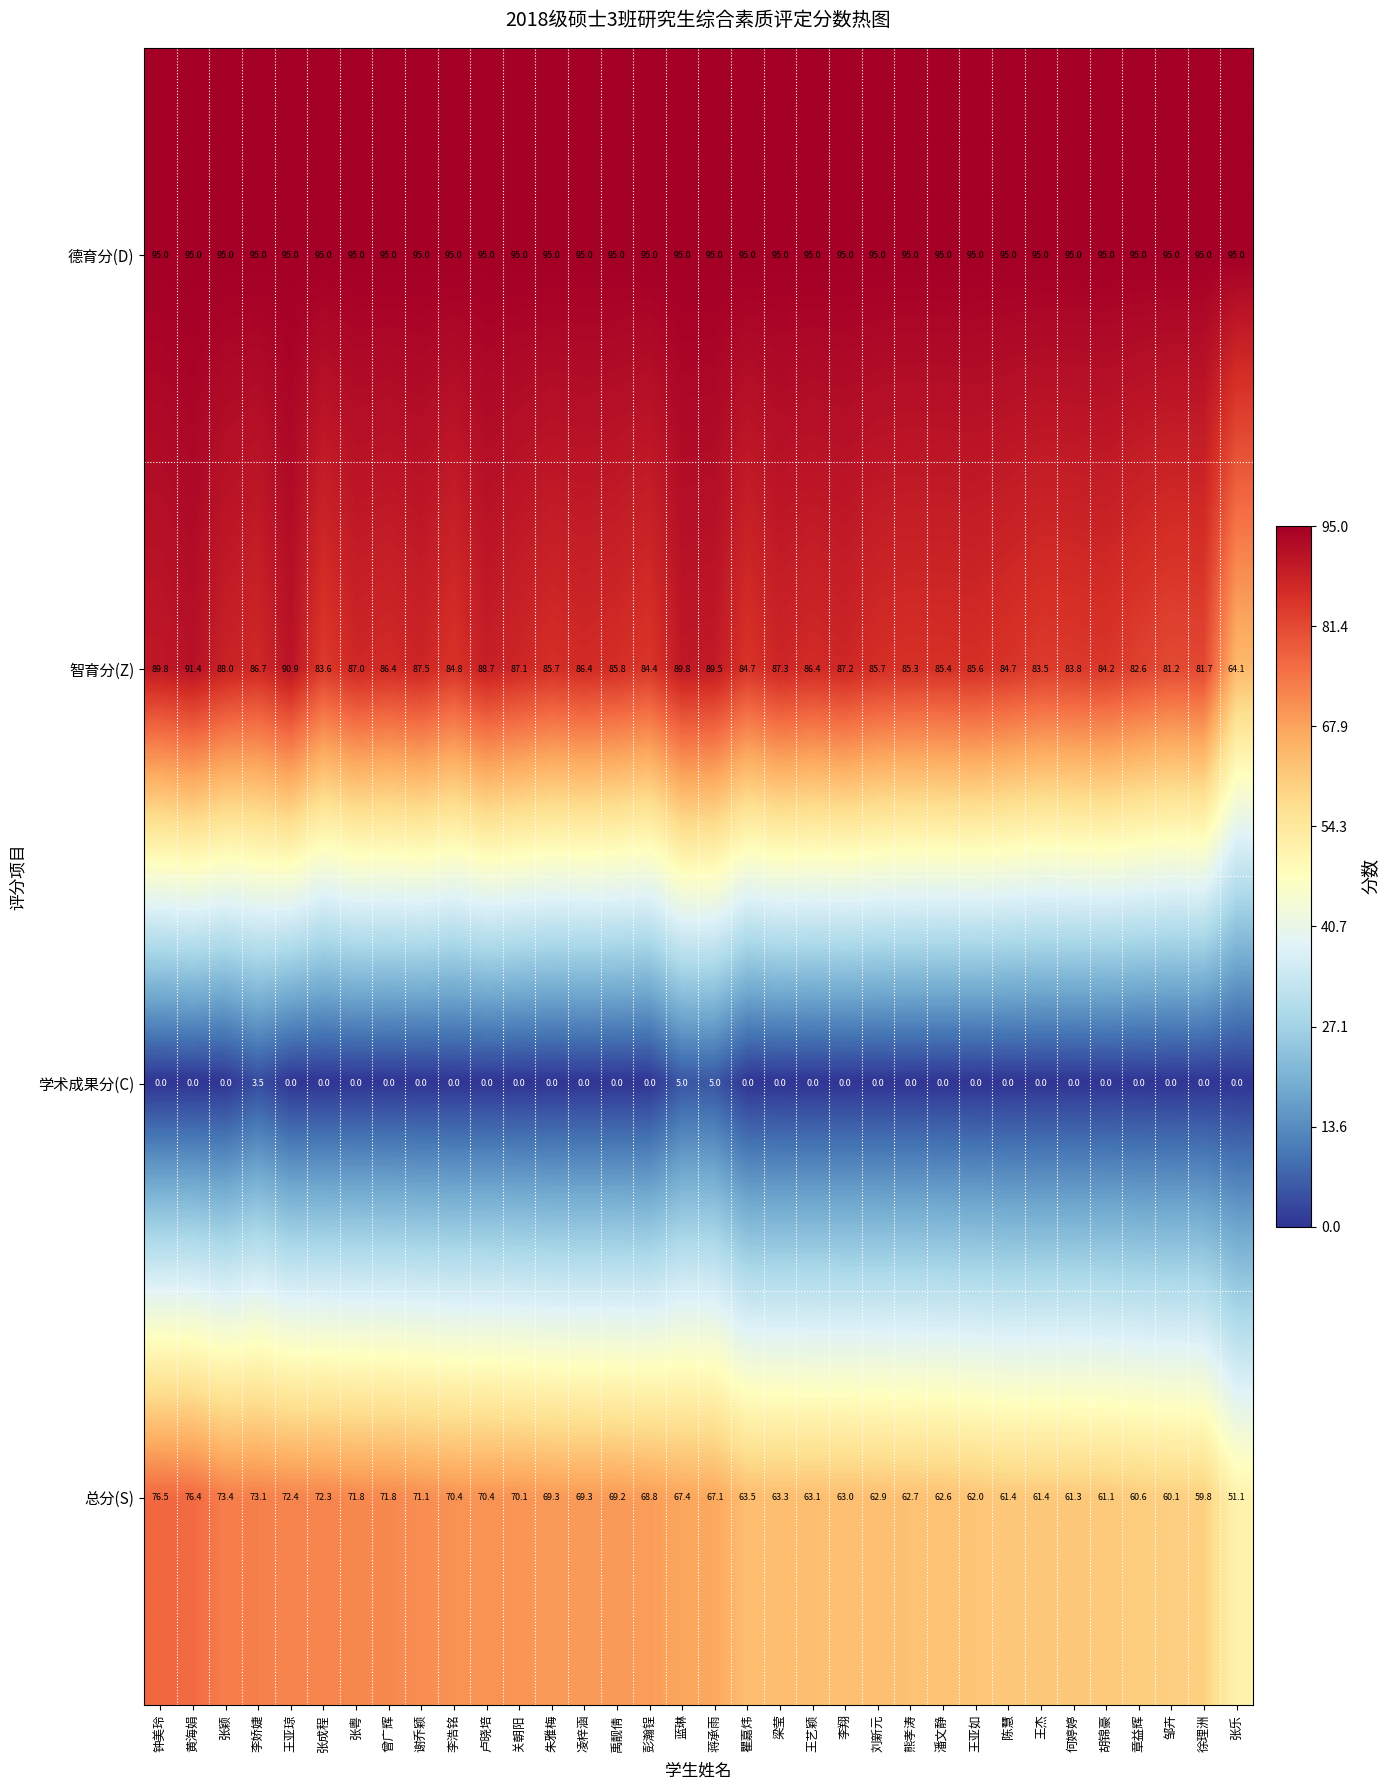

Is it true that 学术成果分(C) equals 0.0 at 潘文静?

True